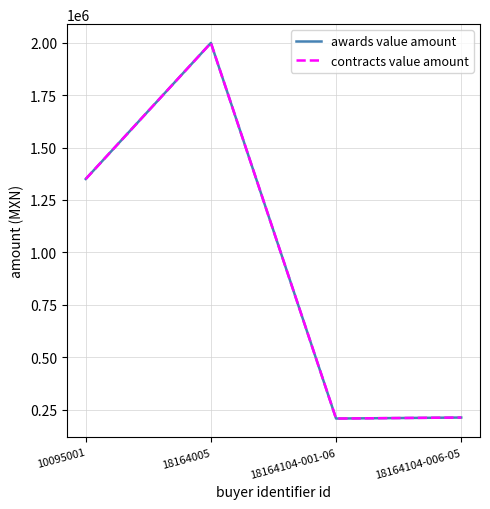

Does the chart have visible grid lines?

Yes